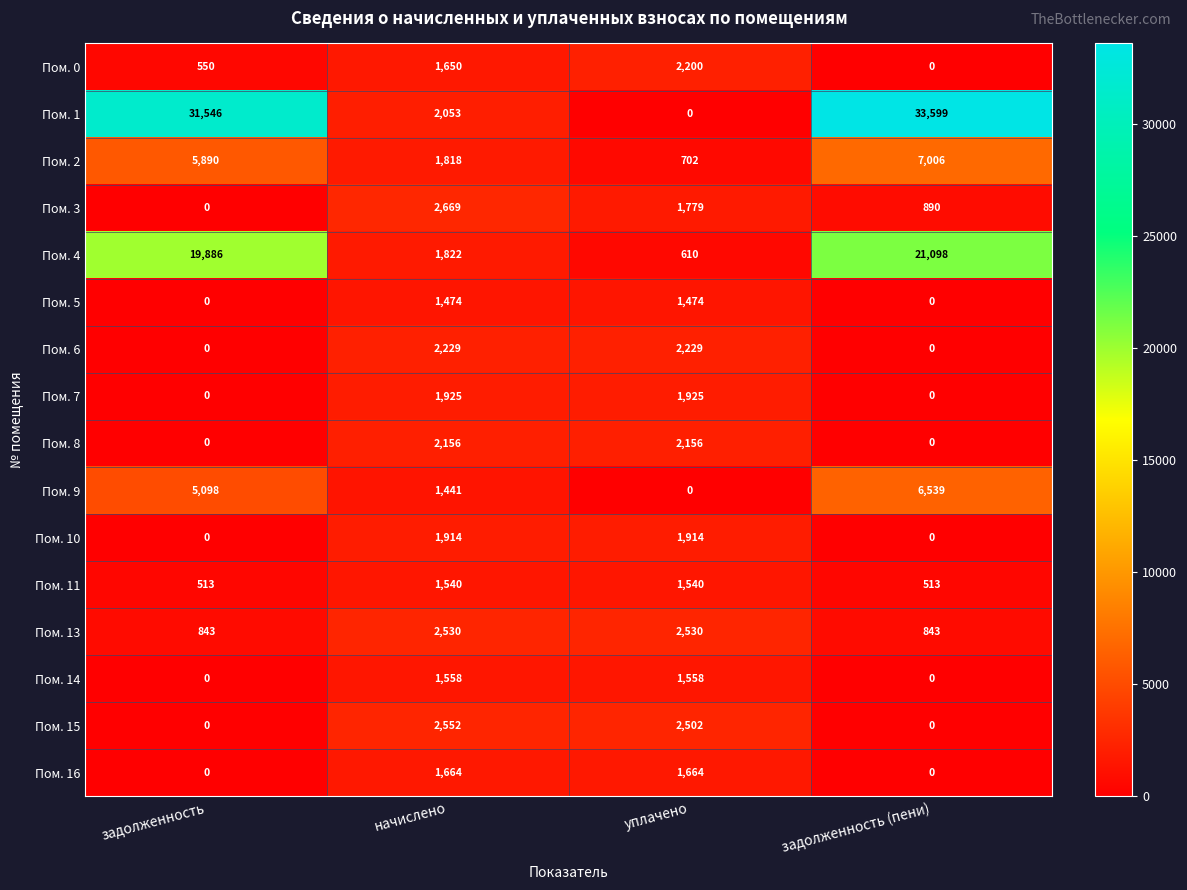

Which series has the largest total across all categories?

Пом. 1